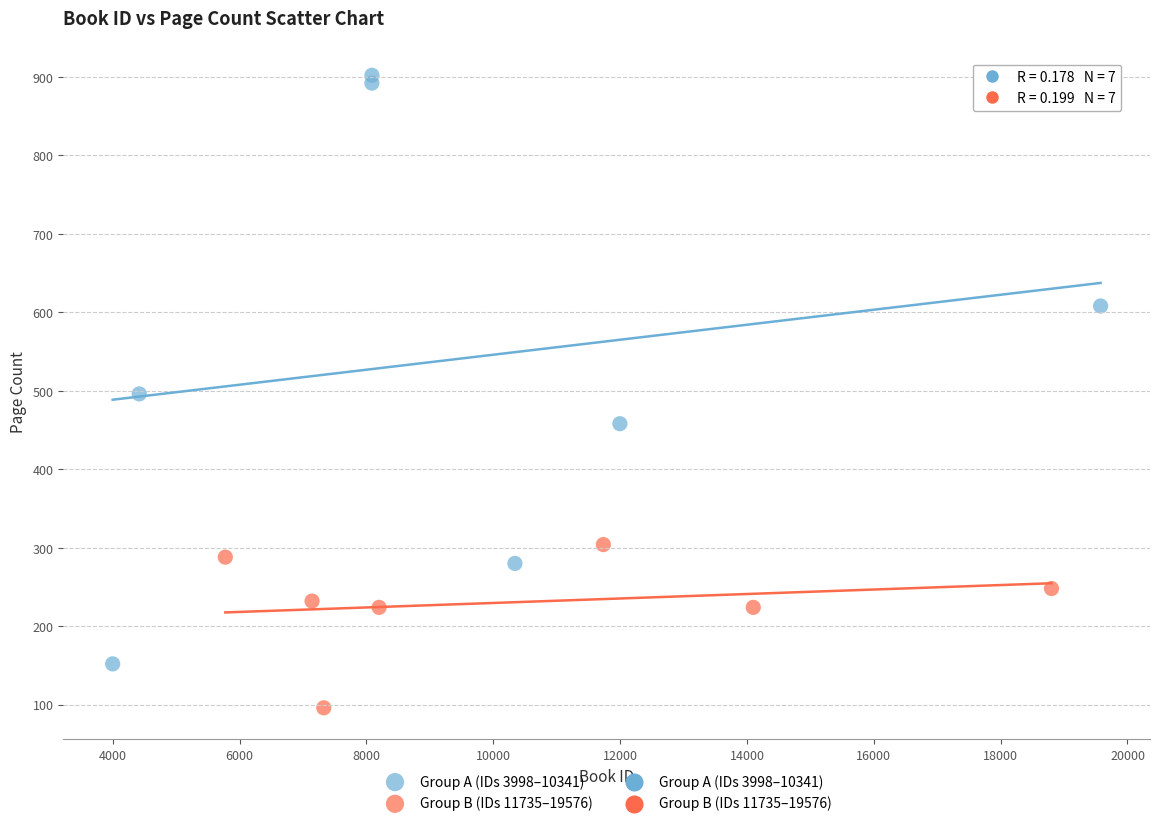

Which series reaches the minimum Y coordinate?

Group B (IDs 11735–19576)